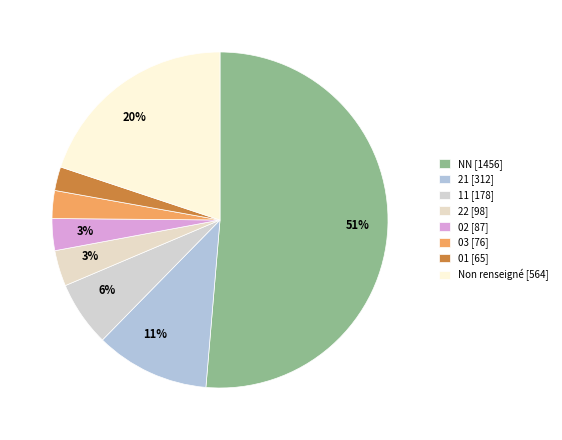

How many segments does this pie chart have?

8